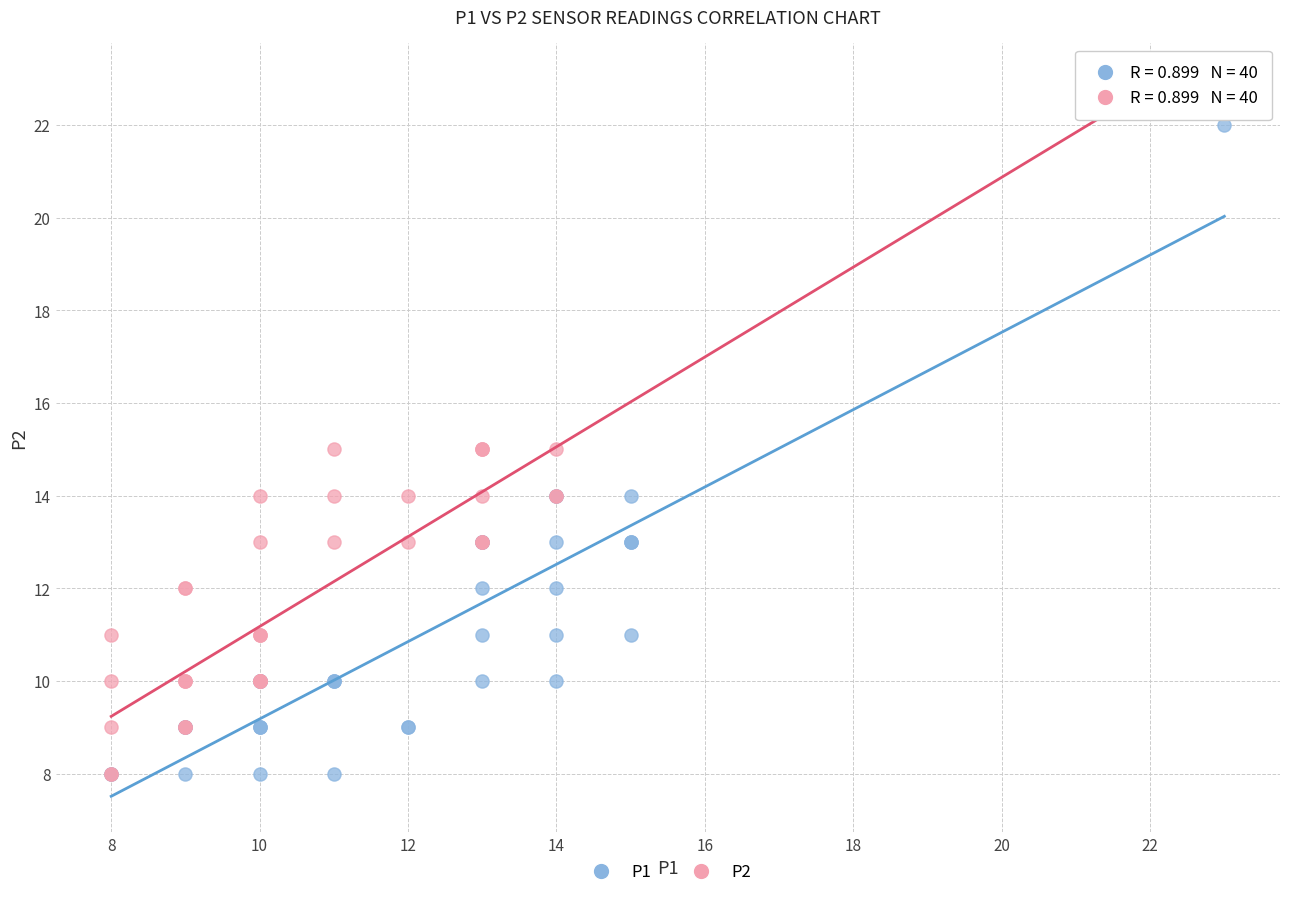

Which series has the widest spread of Y values?

P2